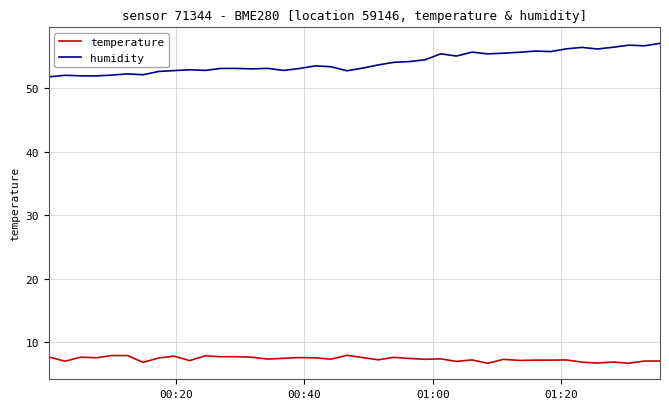

Rank the series by their maximum value, from highest to lowest.

humidity, temperature